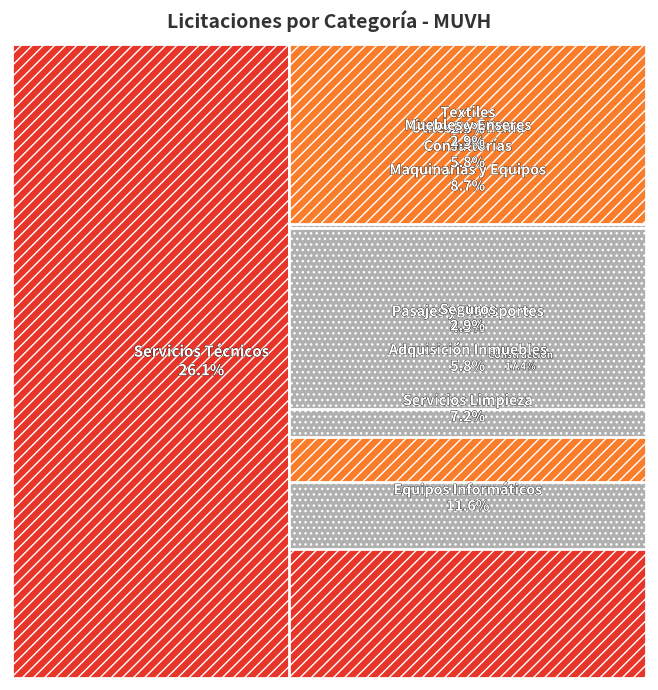

Reading right to left, transcribe all the data shown in this chart.

Textiles=2	Útiles de Oficina=3	Adquisición Inmuebles=4	Muebles y Enseres=2	Seguros=2	Consultorías=4	Servicios Limpieza=5	Pasajes y Transportes=3	Maquinarias y Equipos=6	Equipos Informáticos=8	Servicios Técnicos=18	Construcción=12